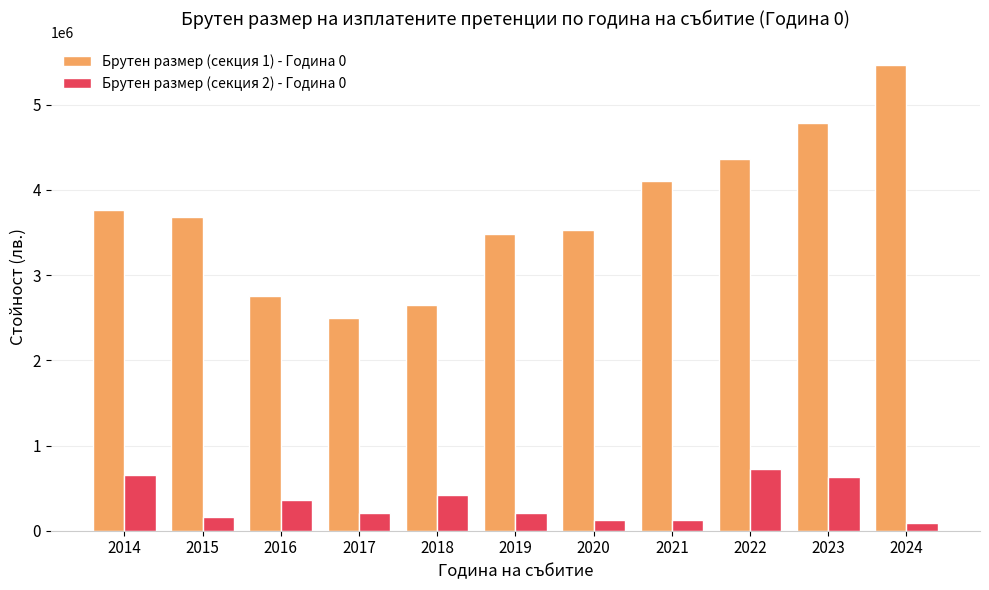

List the series in order of their peak value, highest first.

Брутен размер (секция 1) - Година 0, Брутен размер (секция 2) - Година 0